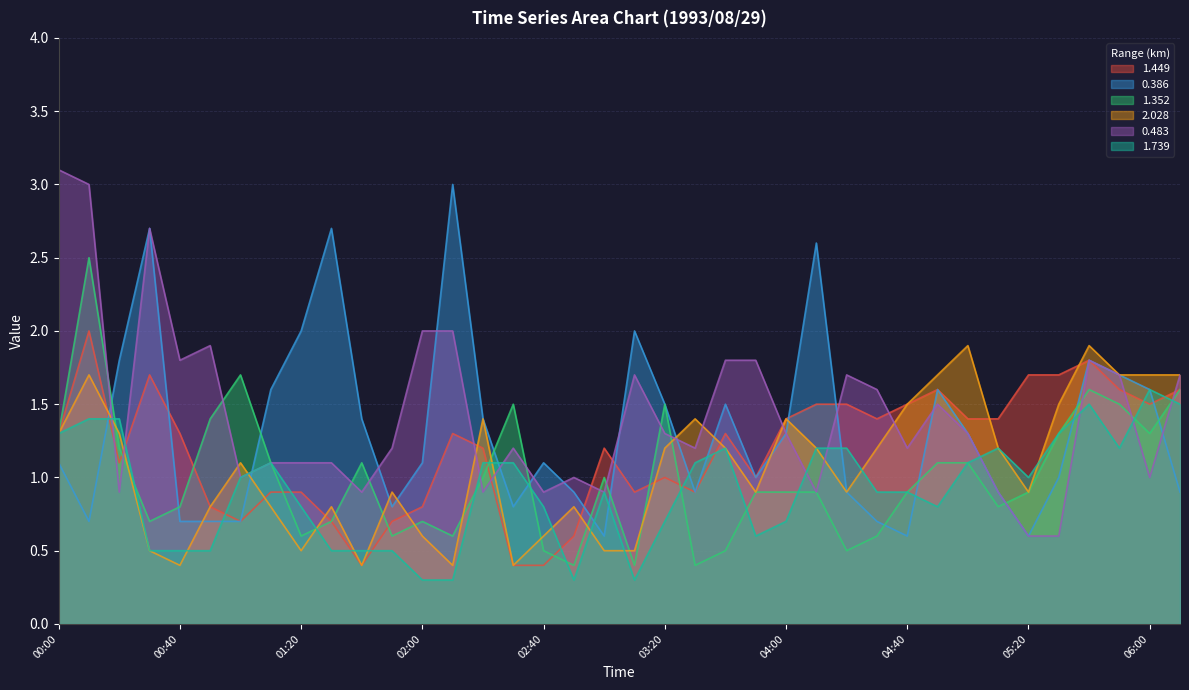

At how many categories does at least one series exceed 1?

37